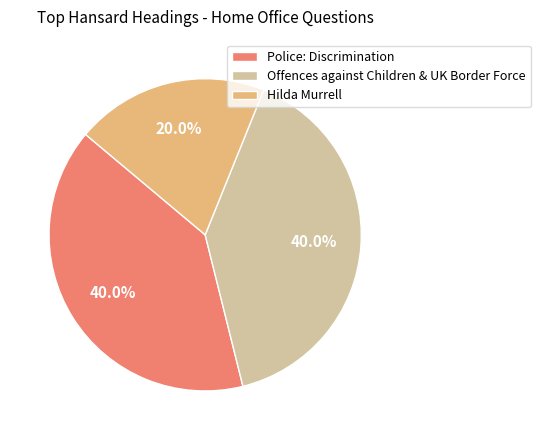

Is Hilda Murrell the majority of the pie?

No